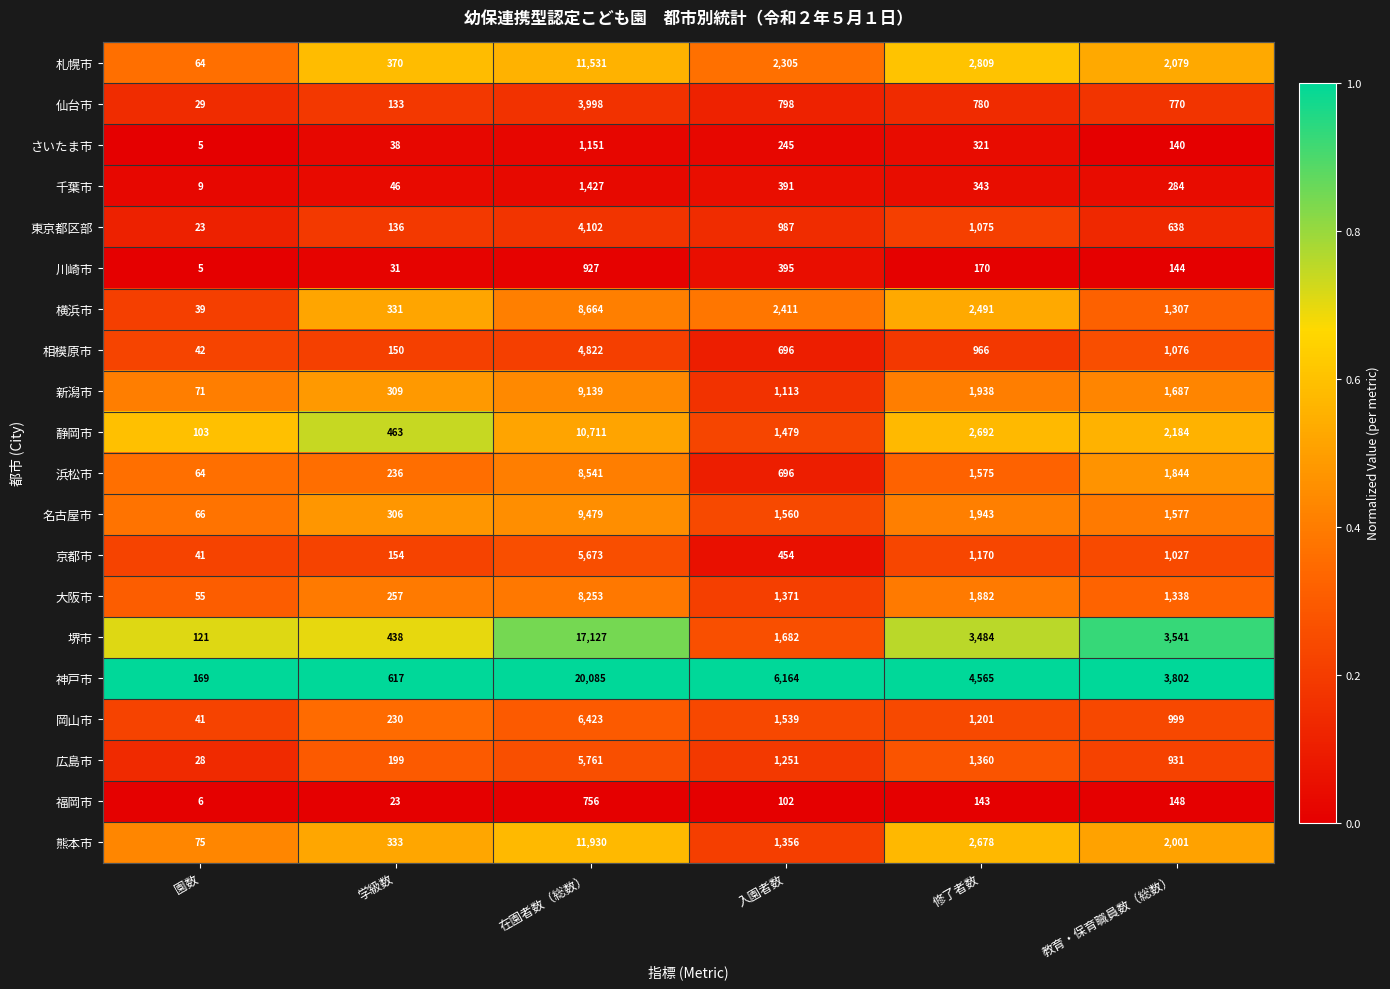

What is the difference between the second highest and minimum values in the 静岡市 series?

2589